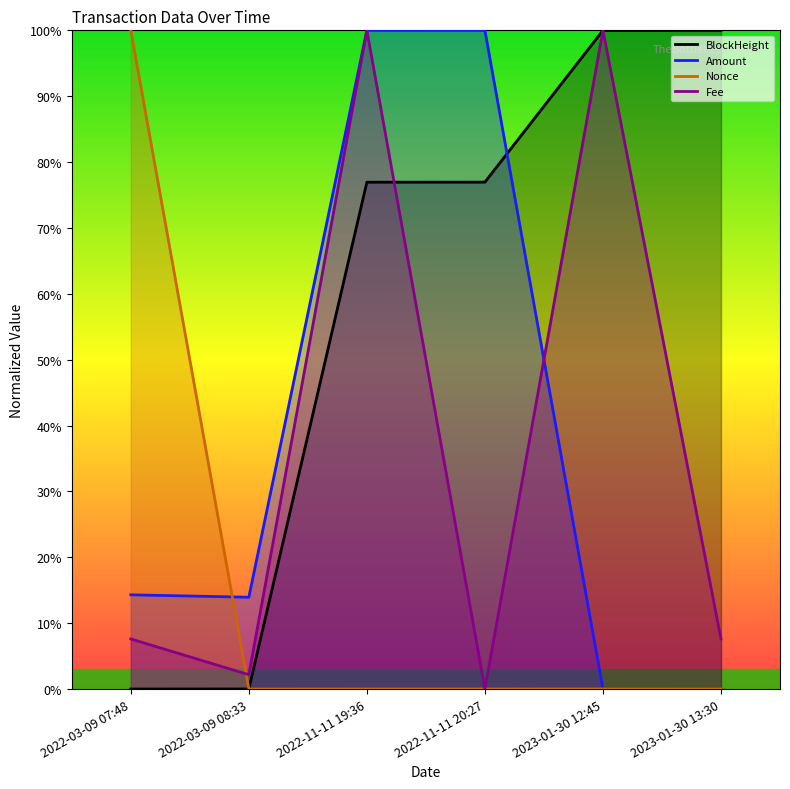

True or false: BlockHeight has more than 0 points higher than both neighbors.

False